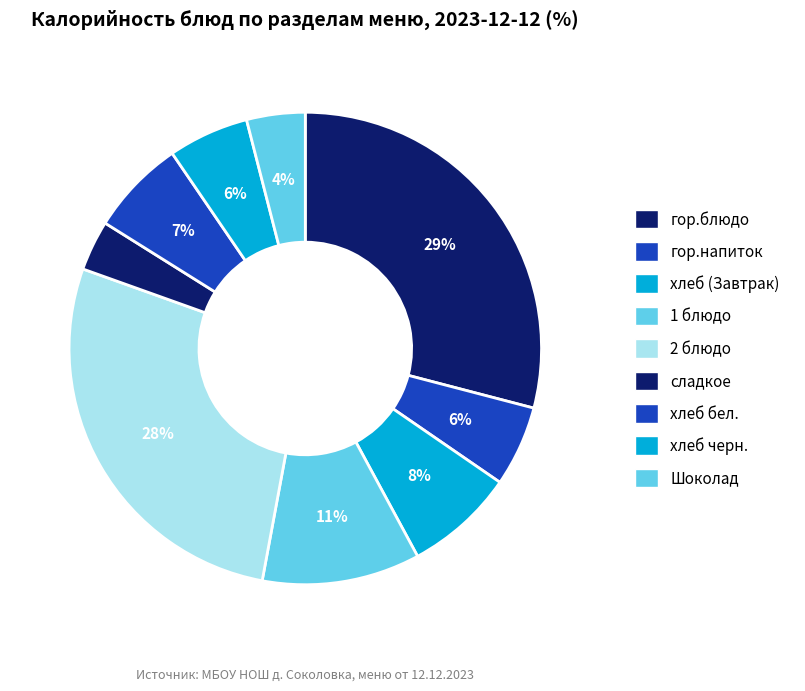

How many slices are in this pie chart?

9